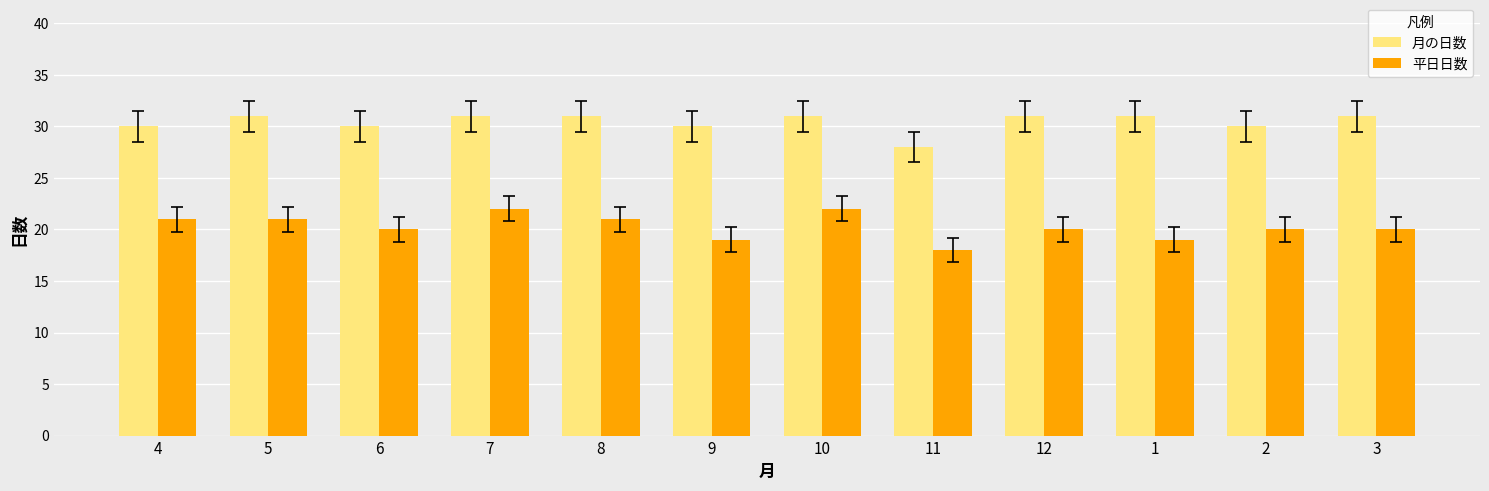

Is the value of 平日日数 at 10 greater than the value of 月の日数 at 6?

No